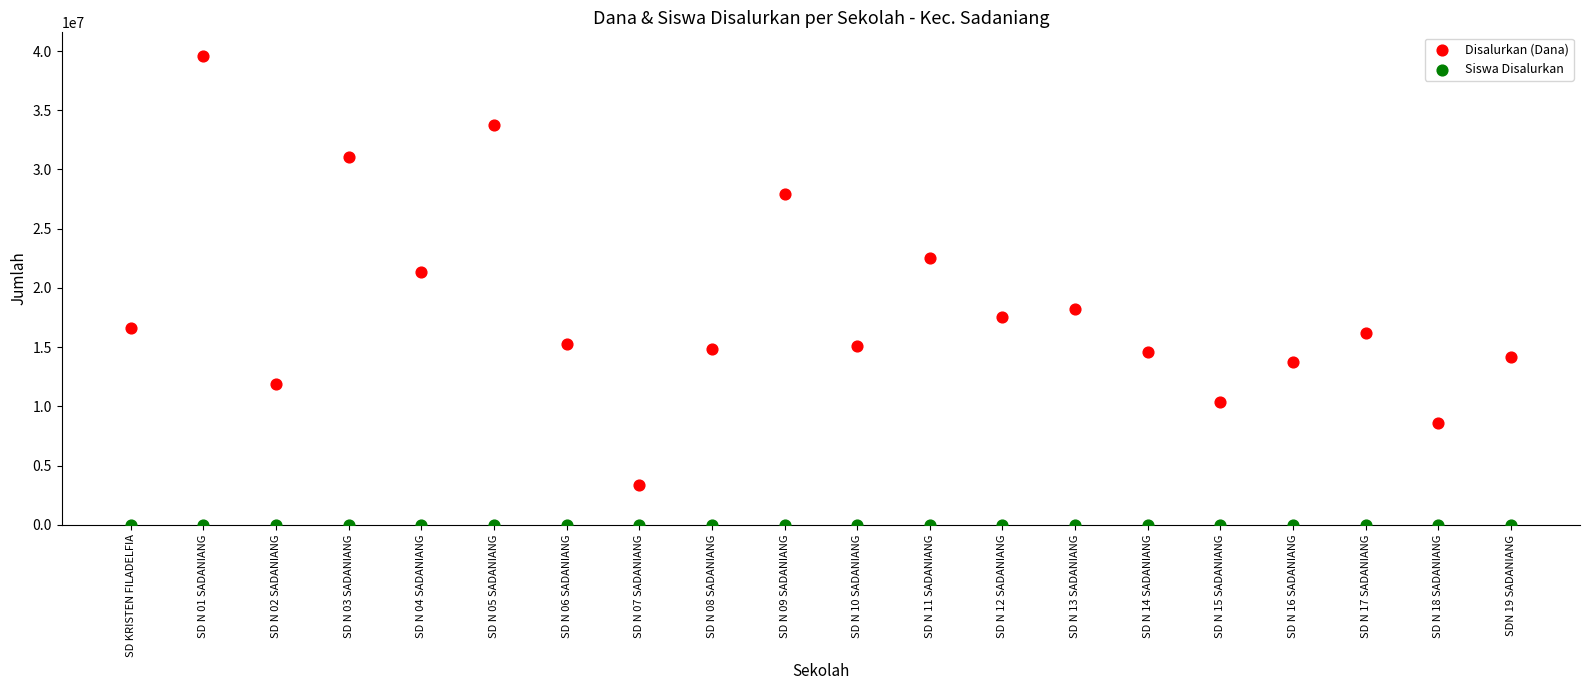

Which series reaches the maximum Y coordinate?

Disalurkan (Dana)